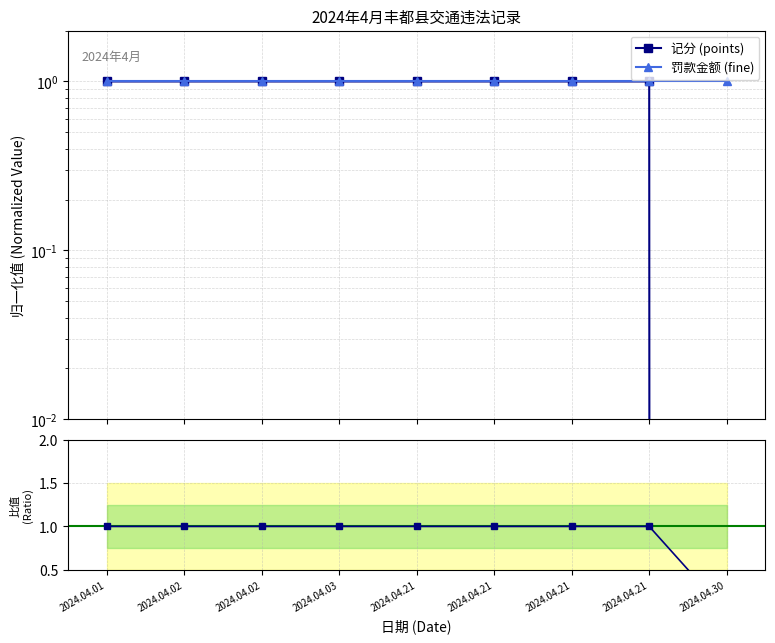

Between 2024.04.21 and 2024.04.02, which is larger?

2024.04.21